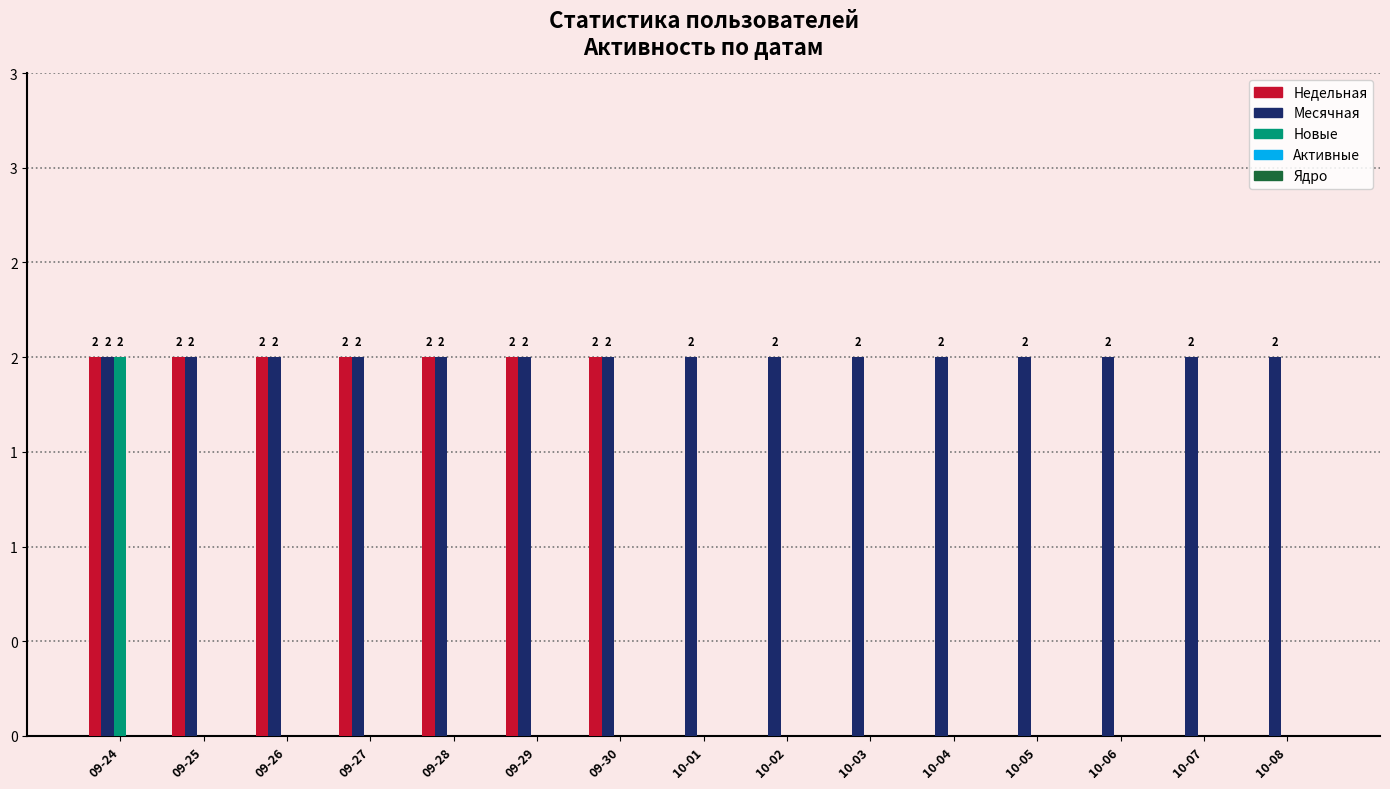

Which series has the largest total across all categories?

Месячная